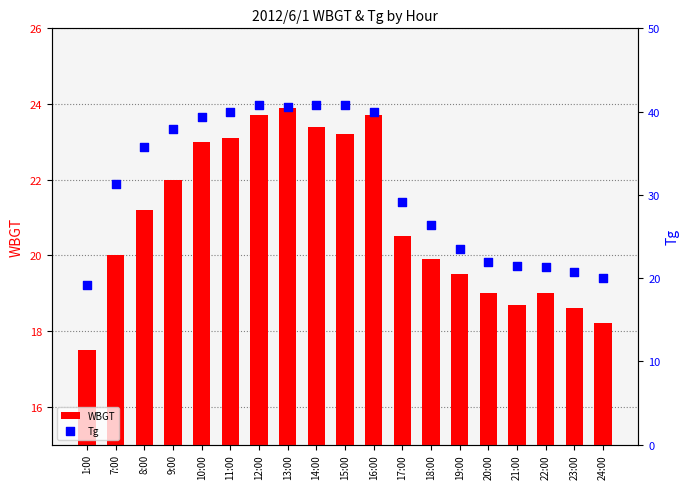

Which series has the widest spread of Y values?

Tg